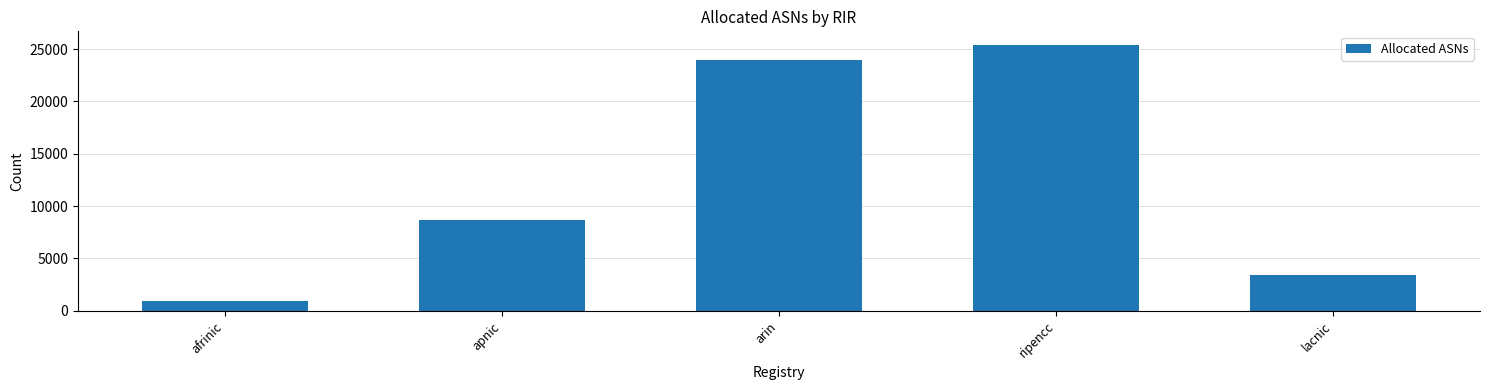

Does the chart contain any negative values?

No